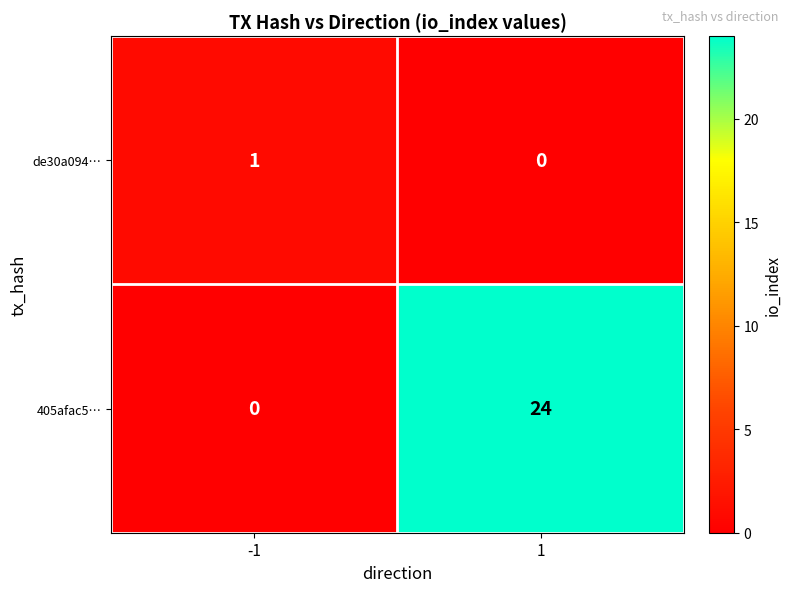

Reading left to right, what are all the values shown in this chart?

de30a094…: 1	0
405afac5…: 0	24